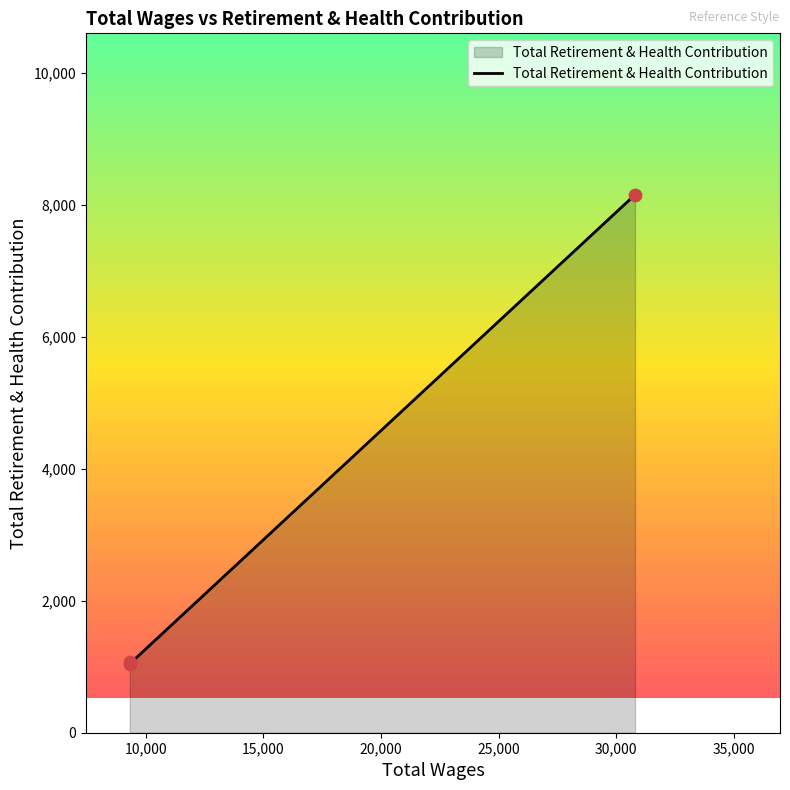

What is the maximum value shown in the chart?

8150